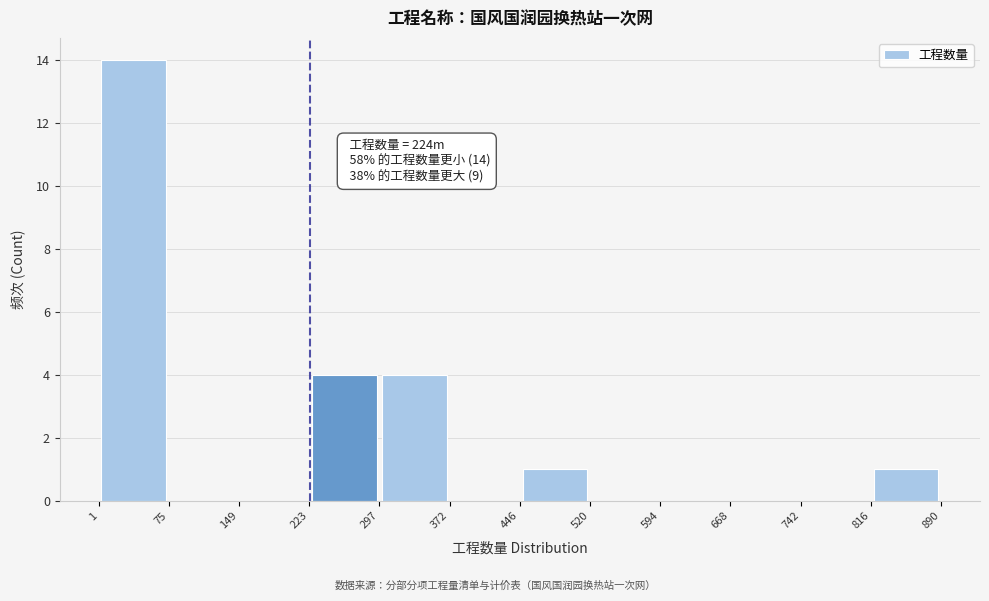

Over which range of the x-axis is the bar tallest?

1 to 75